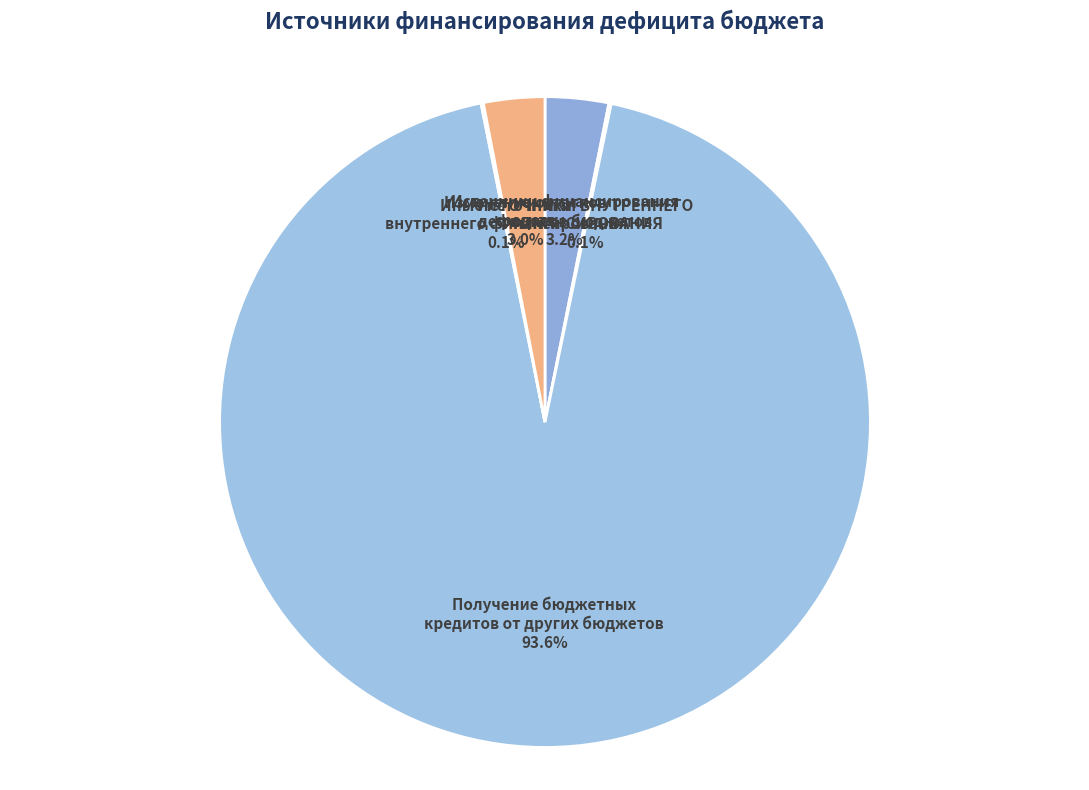

Which category has the smallest portion of the pie?

ИСТОЧНИКИ ВНУТРЕННЕГО ФИНАНСИРОВАНИЯ ДЕФИЦИТА